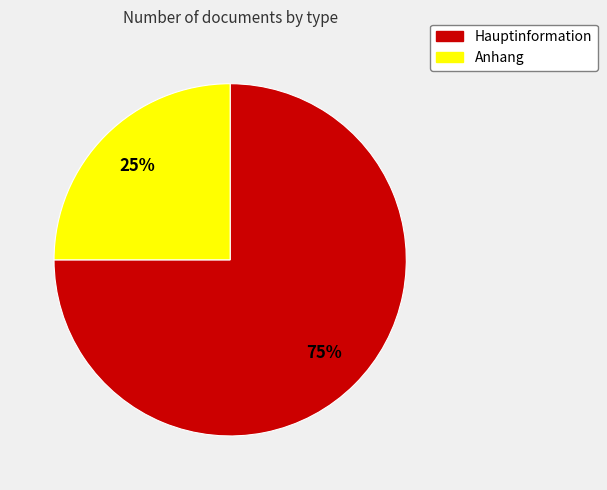

Approximately how many times larger is the value at Hauptinformation compared to Anhang?

3.0